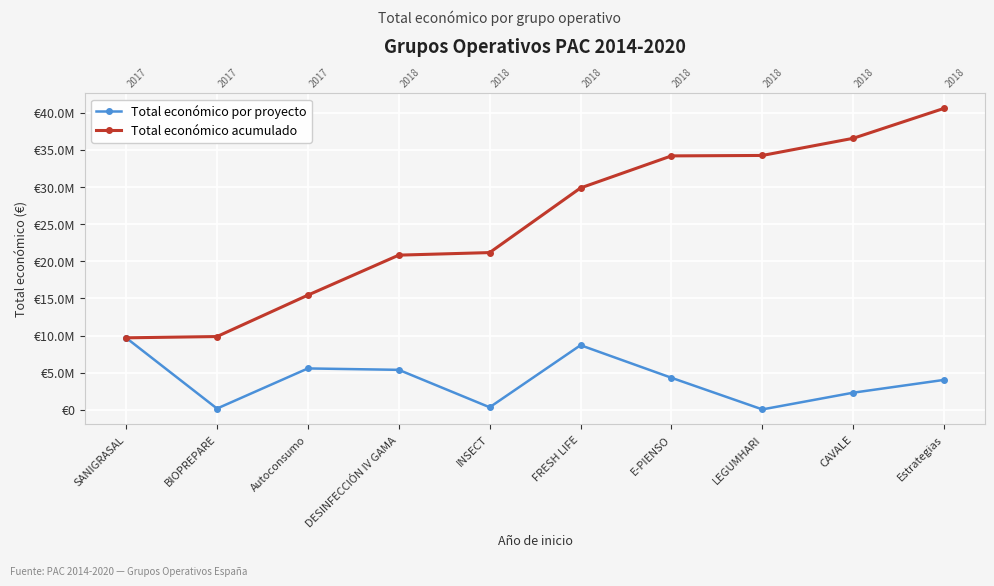

What is the total value across all series at CAVALE?

38866642